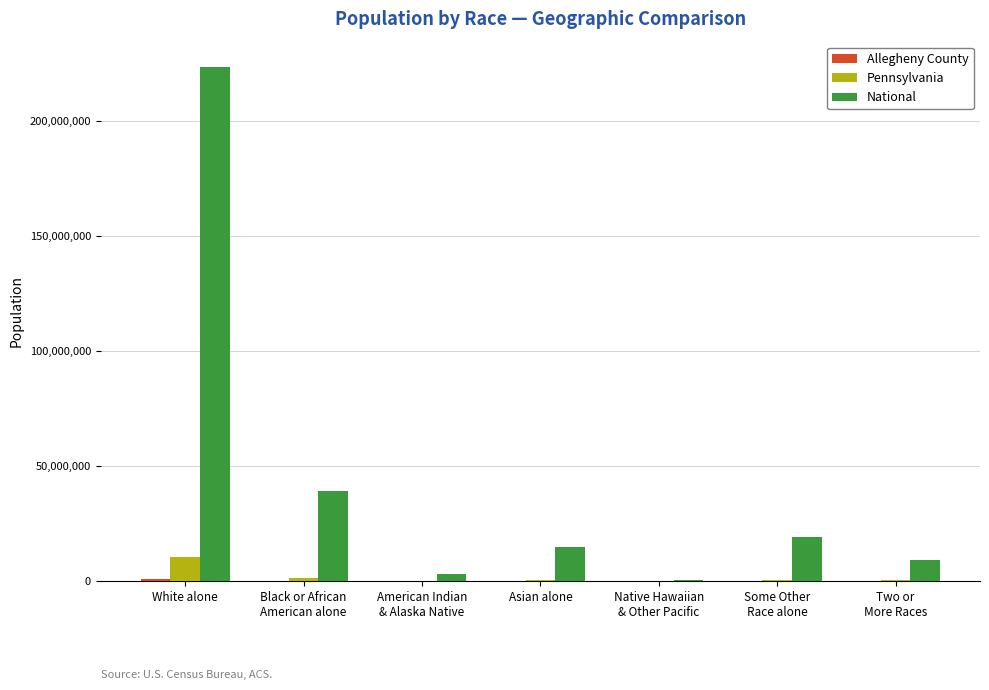

Which series has the largest total across all categories?

National